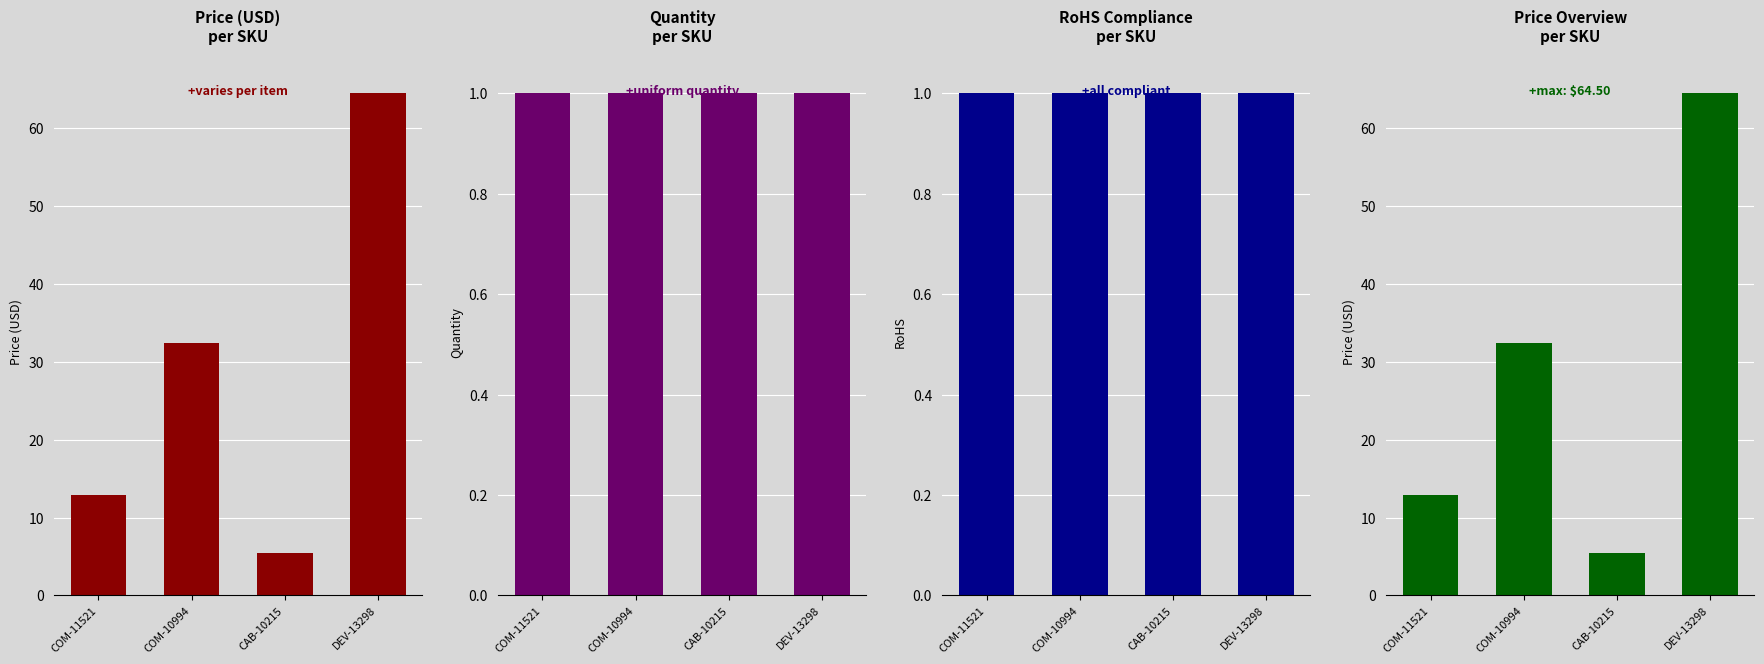

How many series are shown in this chart?

4